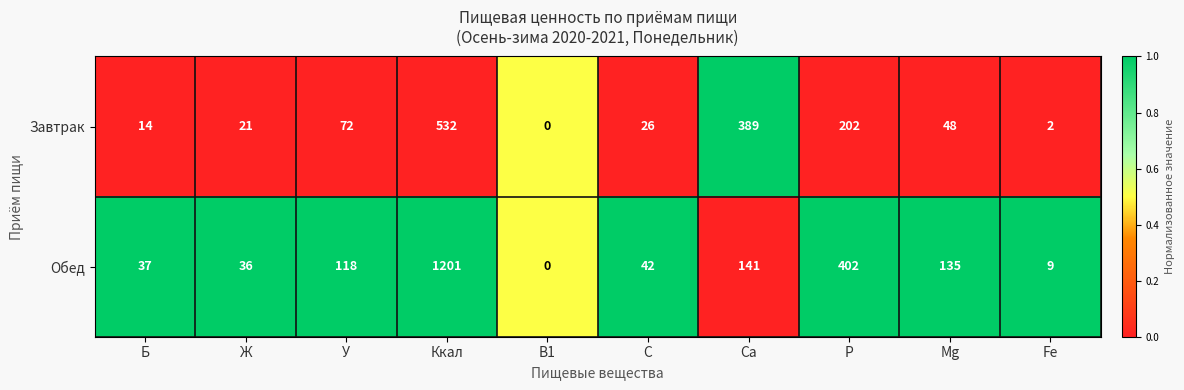

Is it true that Завтрак equals 389 at Ca?

True